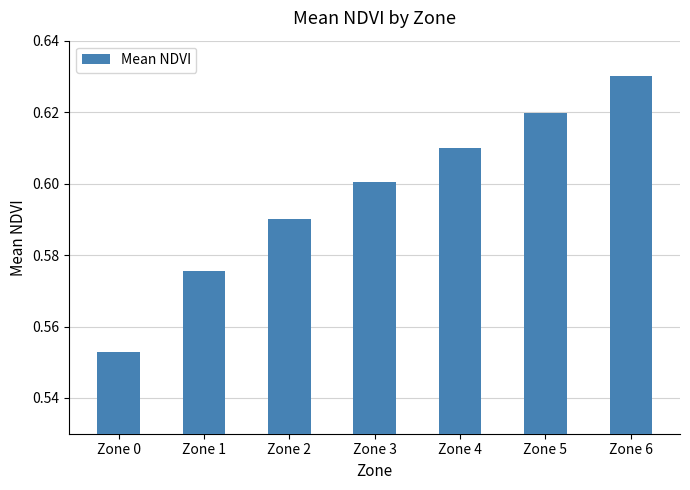

The chart shows a value of 0.6 at Zone 3. True or false?

True